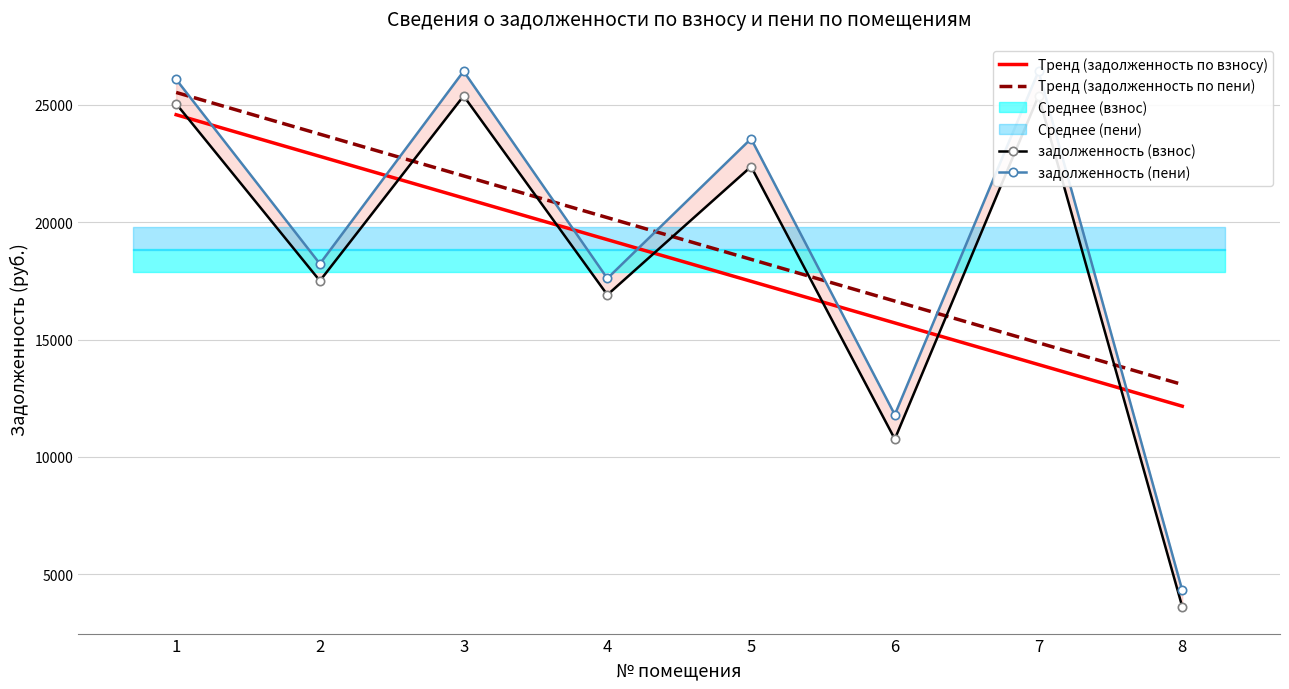

What is the value of the задолженность (взнос) point at the 8th from the left?

3614.4